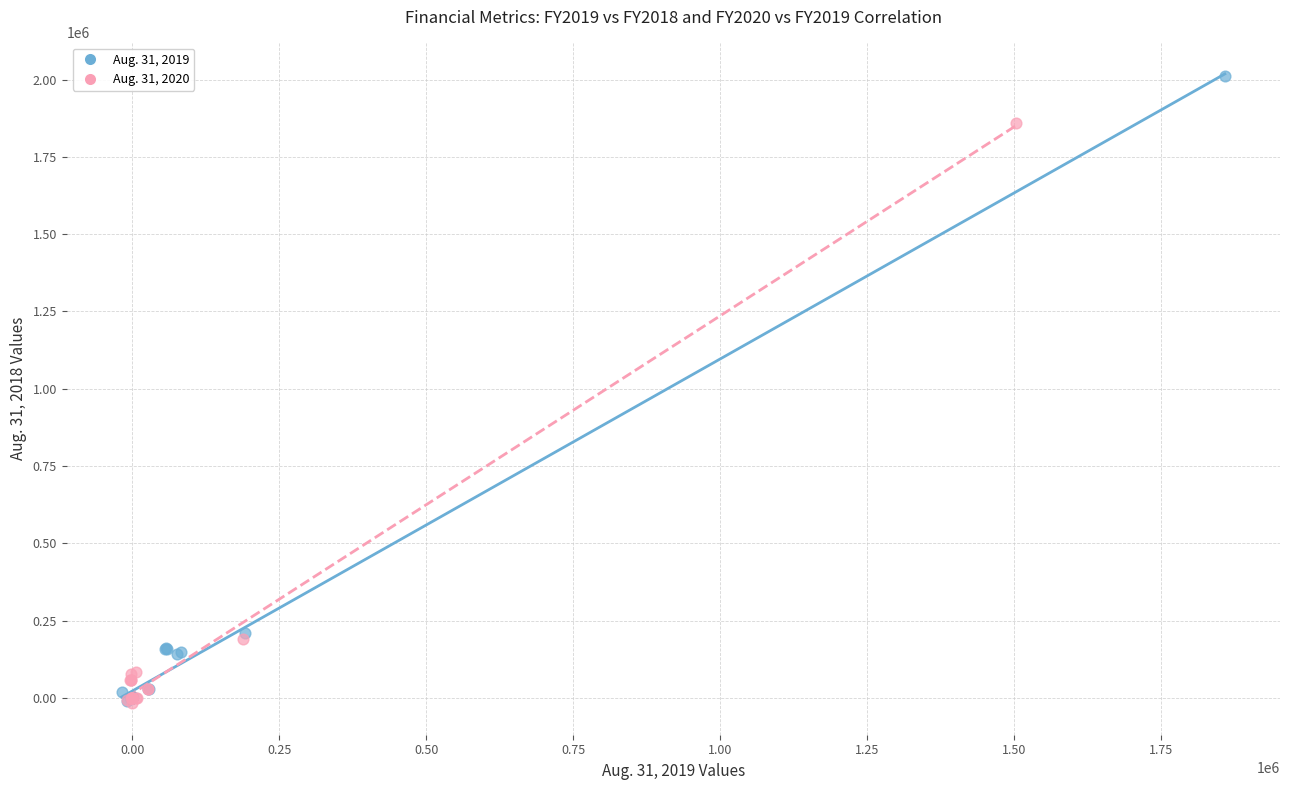

Which series contains the highest Y value?

Aug. 31, 2019